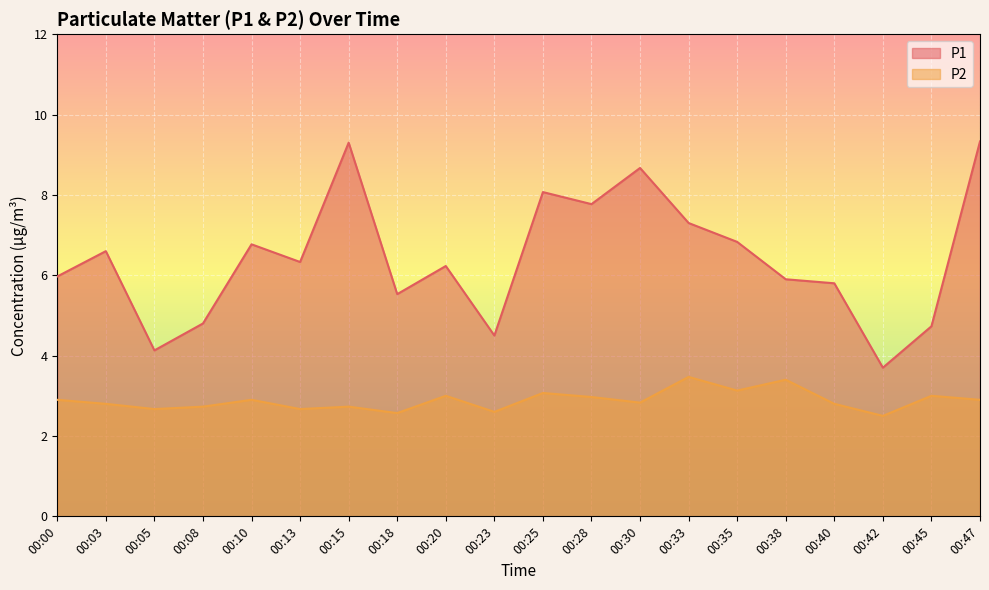

What is the minimum value for P2?

2.5